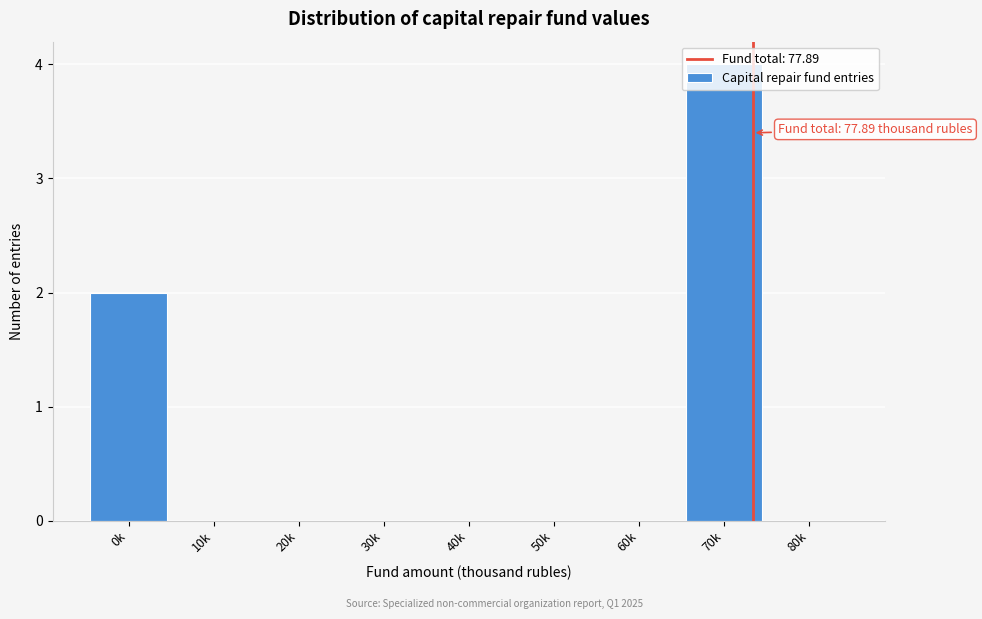

The value at 30k is -2. True or false?

False